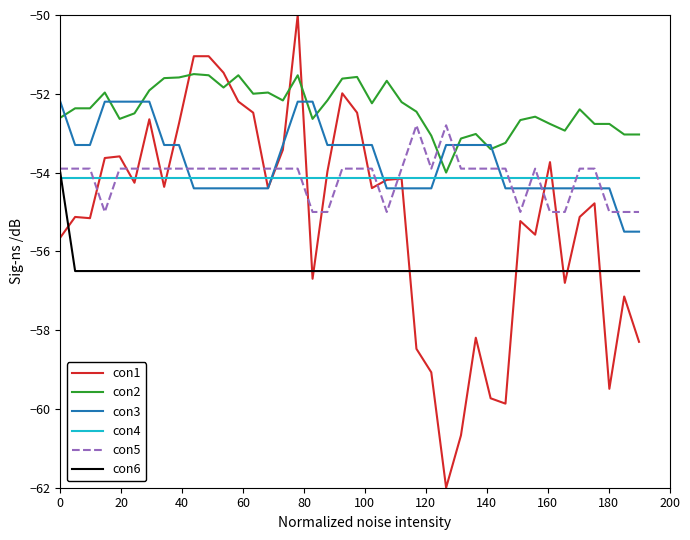

Which series has the largest total across all categories?

con2